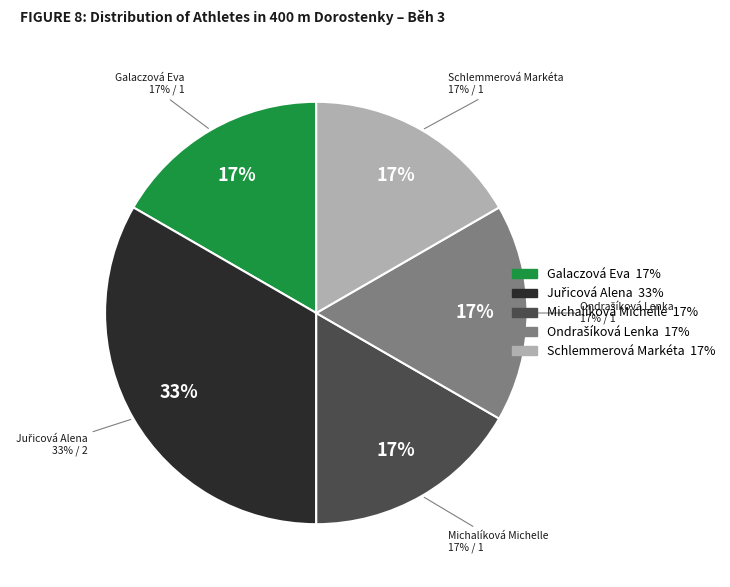

What is the ratio of the value at Ondrašíková Lenka to the value at Juřicová Alena?

0.5